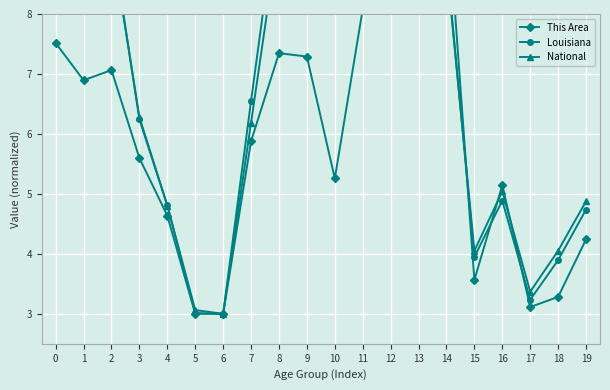

Reading left to right, list all the values displayed in this chart.

This Area: 0=7.5	1=6.9	2=7.1	3=5.6	4=4.6	5=3.0	6=3.0	7=5.9	8=7.3	9=7.3	10=5.3	11=8.1	12=8.4	13=8.9	14=10.0	15=3.6	16=5.1	17=3.1	18=3.3	19=4.2
Louisiana: 0=9.5	1=9.3	2=9.3	3=6.2	4=4.8	5=3.0	6=3.0	7=6.6	8=10.0	9=9.0	10=8.5	11=8.8	12=9.8	13=9.9	14=8.9	15=3.9	16=4.9	17=3.2	18=3.9	19=4.7
National: 0=9.0	1=9.1	2=9.2	3=6.3	4=4.8	5=3.1	6=3.0	7=6.2	8=9.4	9=9.0	10=9.0	11=9.3	12=10.0	13=9.8	14=8.8	15=4.1	16=5.0	17=3.4	18=4.1	19=4.9